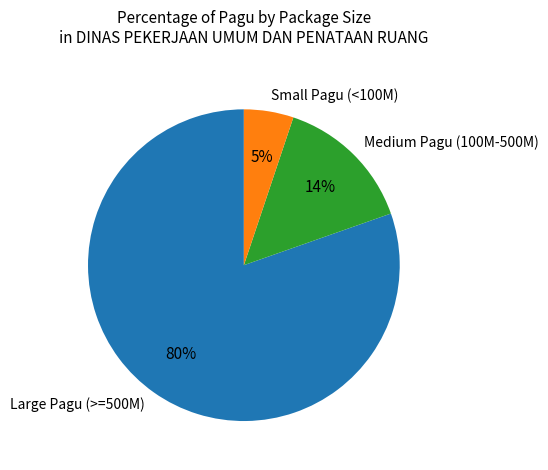

To the nearest percent, what is the average slice percentage?

33%